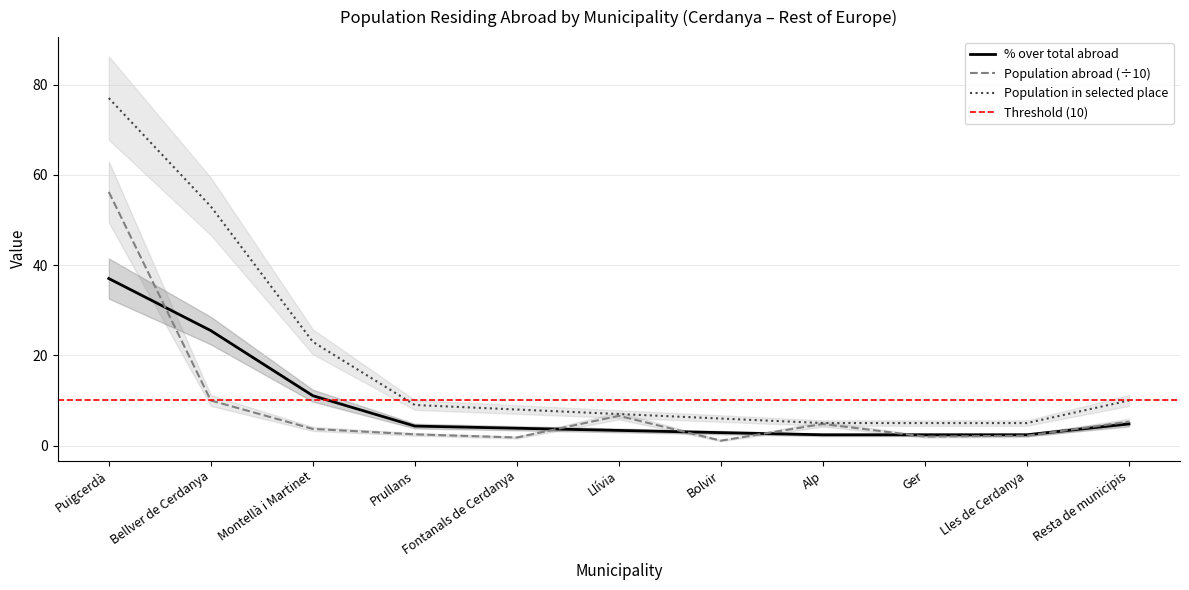

After their last crossing, which series has the higher values: Population residing abroad or % of selected place over total abroad?

Population residing abroad